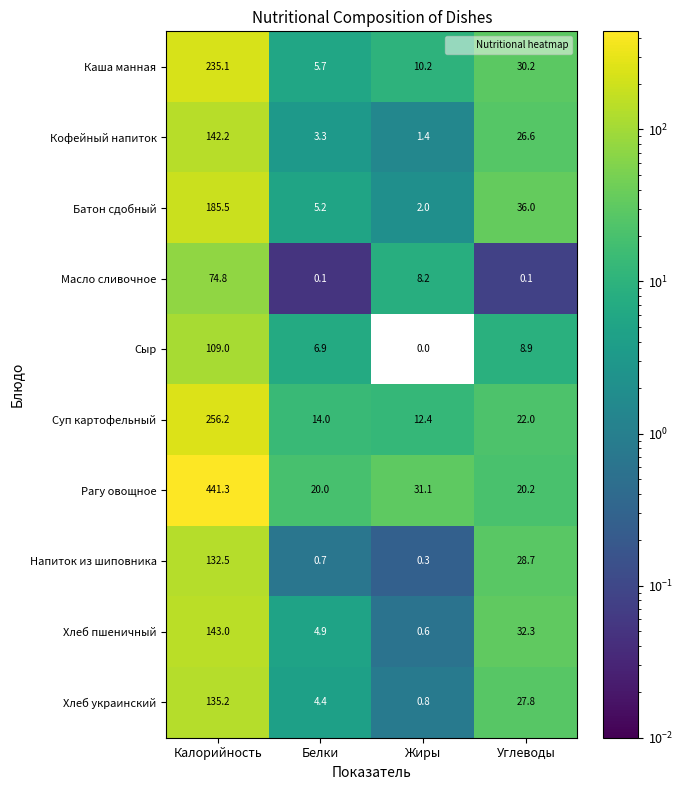

Which category has the highest value in the Батон сдобный series?

Калорийность